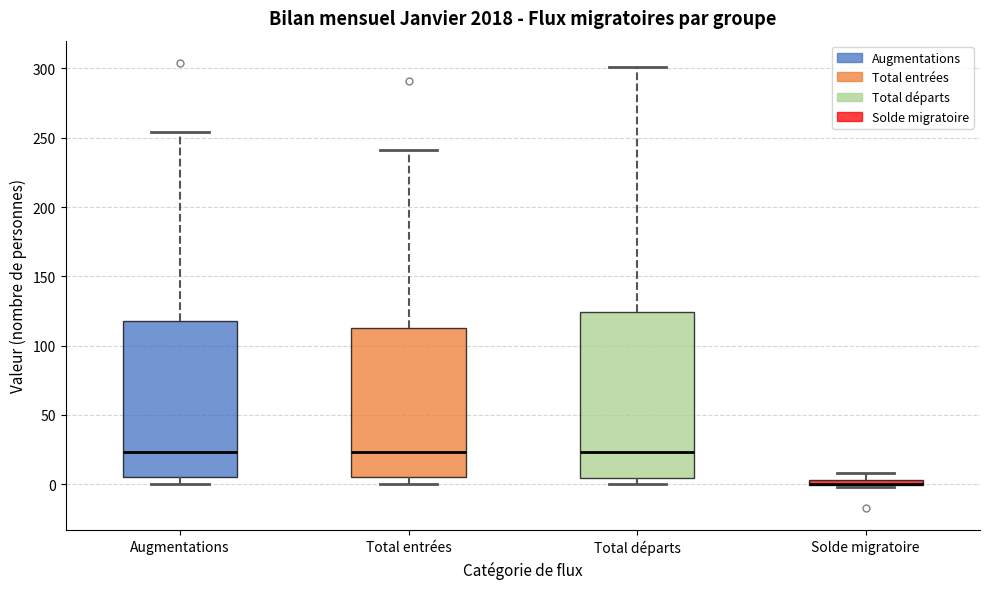

Comparing the boxes themselves (not the whiskers), which one is the tallest?

Total départs